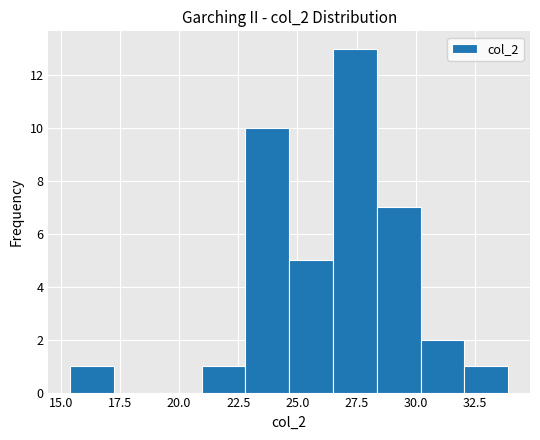

Read against the x-axis, roughly where is the centre of the tallest bar?

27.5